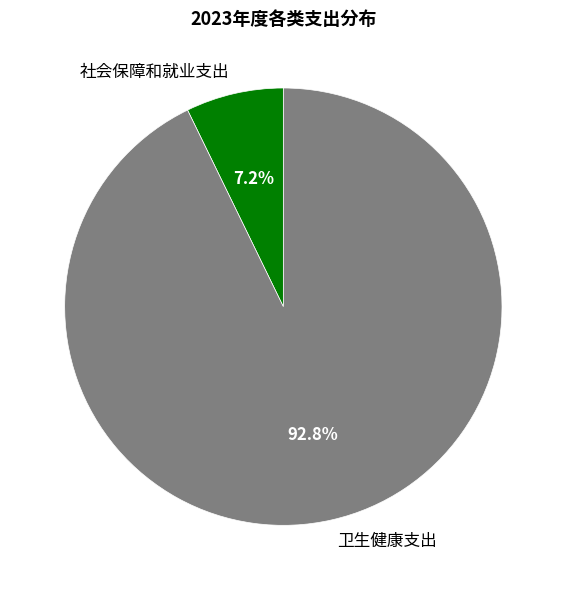

True or false: 卫生健康支出 accounts for 79% of the total.

False